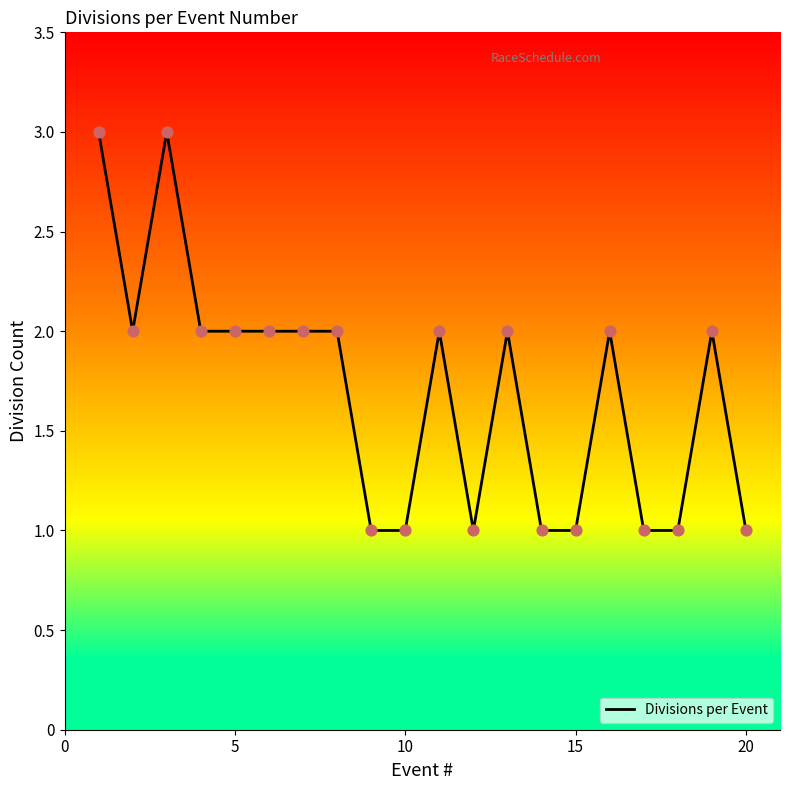

What is the greatest value displayed?

3